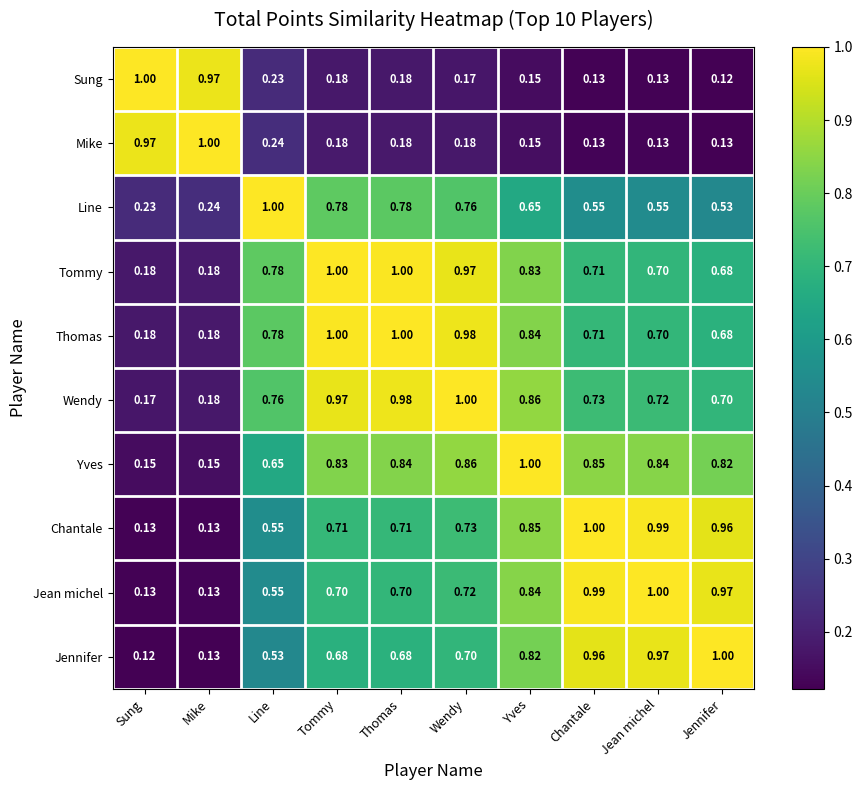

At which label does Wendy reach its peak?

Wendy